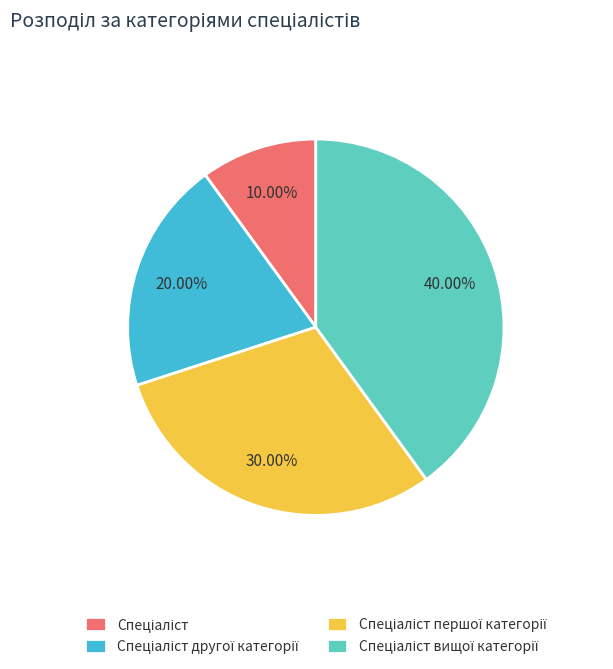

How many segments does this pie chart have?

4